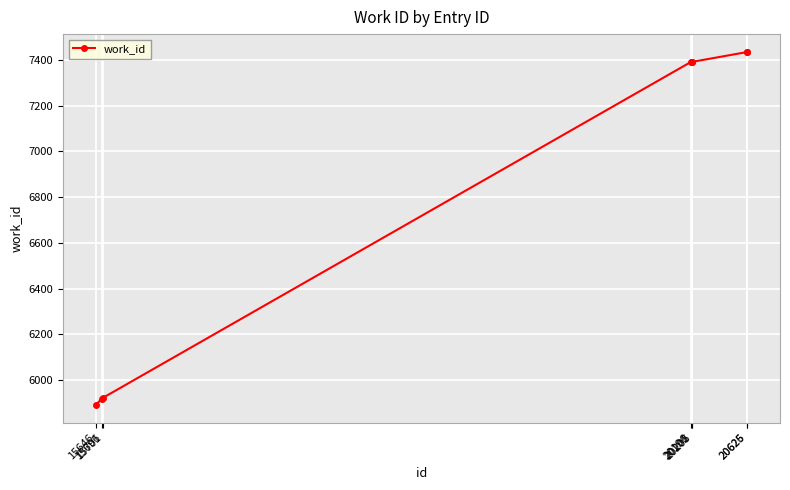

What is the change in value from 15646 to 20196?

+1499